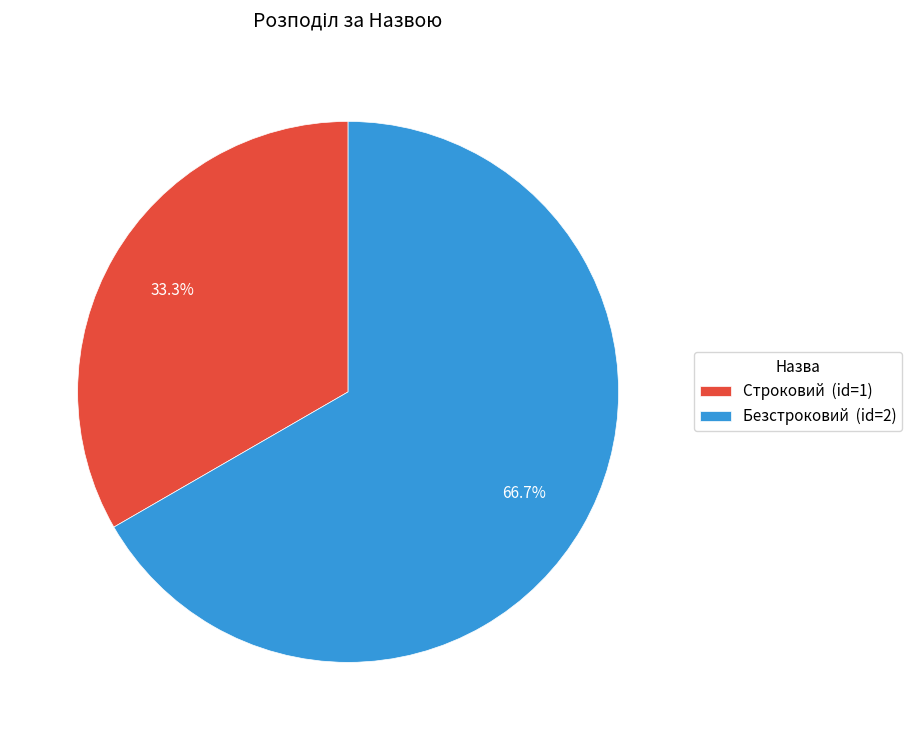

Is there a majority slice in this chart?

Yes